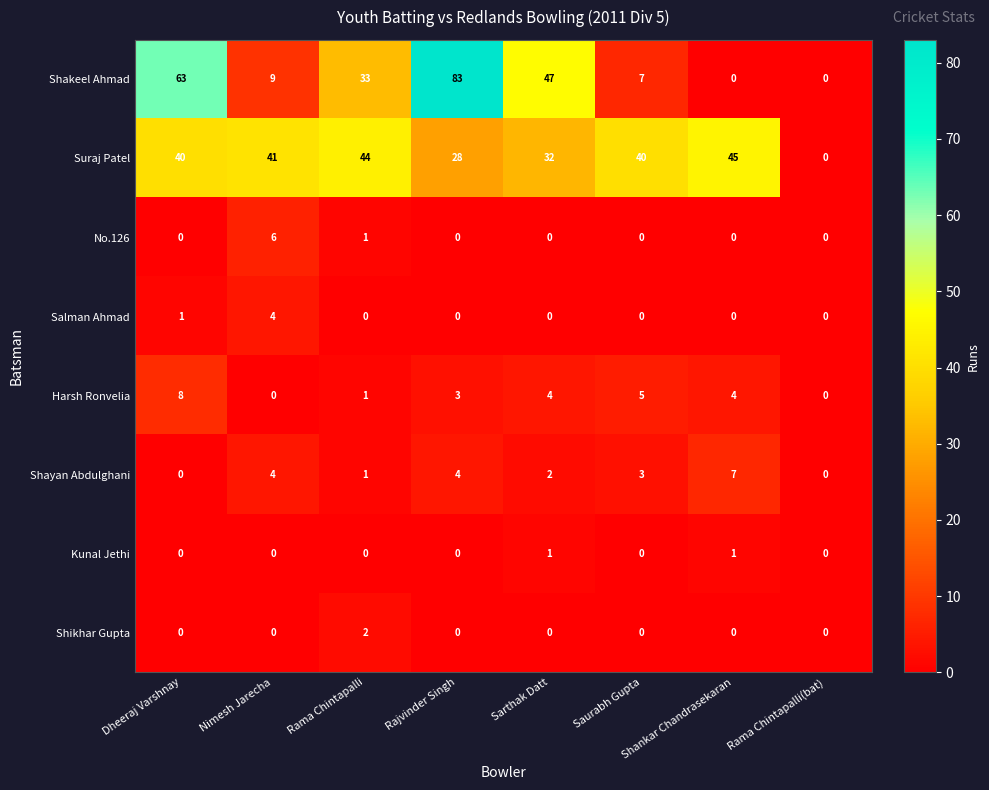

How many positive values does the Suraj Patel series have?

7